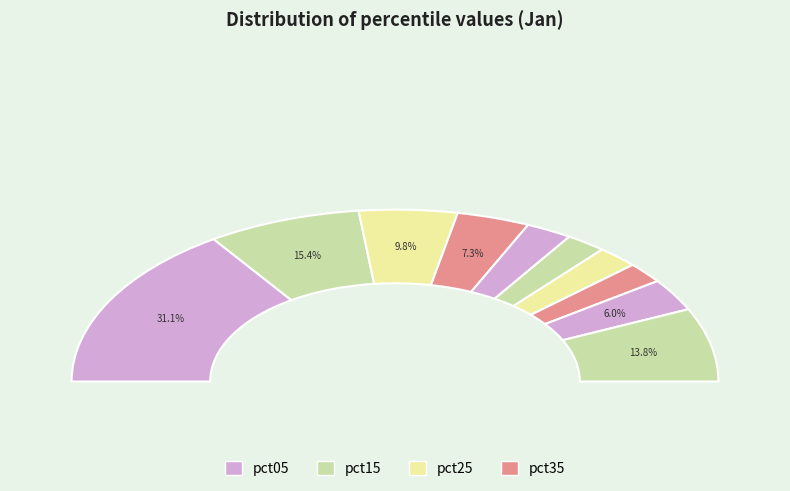

To the nearest percent, what is the average slice percentage?

10%